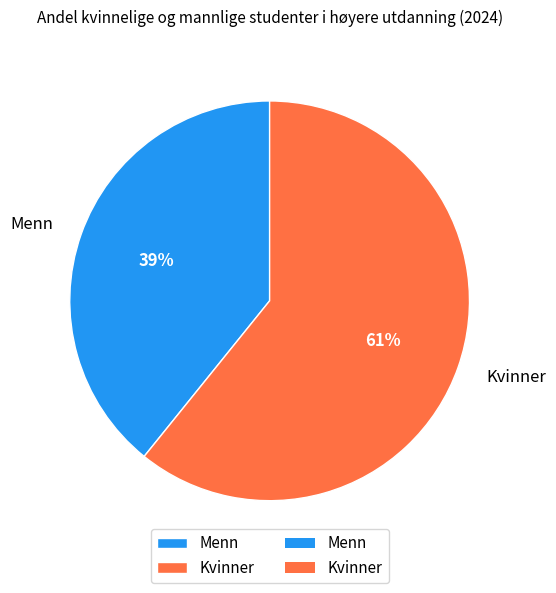

Which category has the smallest portion of the pie?

Menn